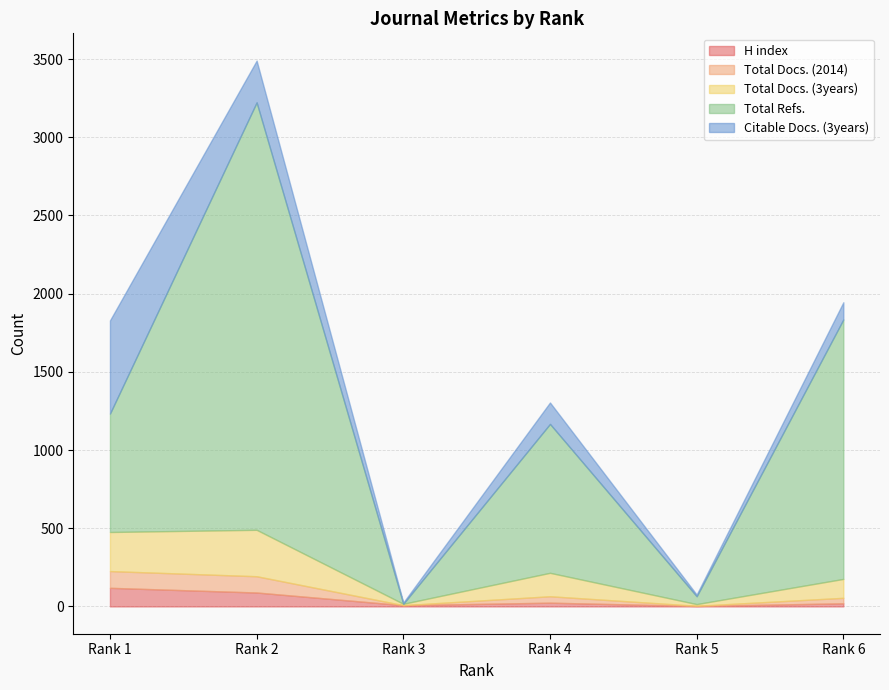

Which series changed the most between Rank 3 and Rank 4?

Total Refs.